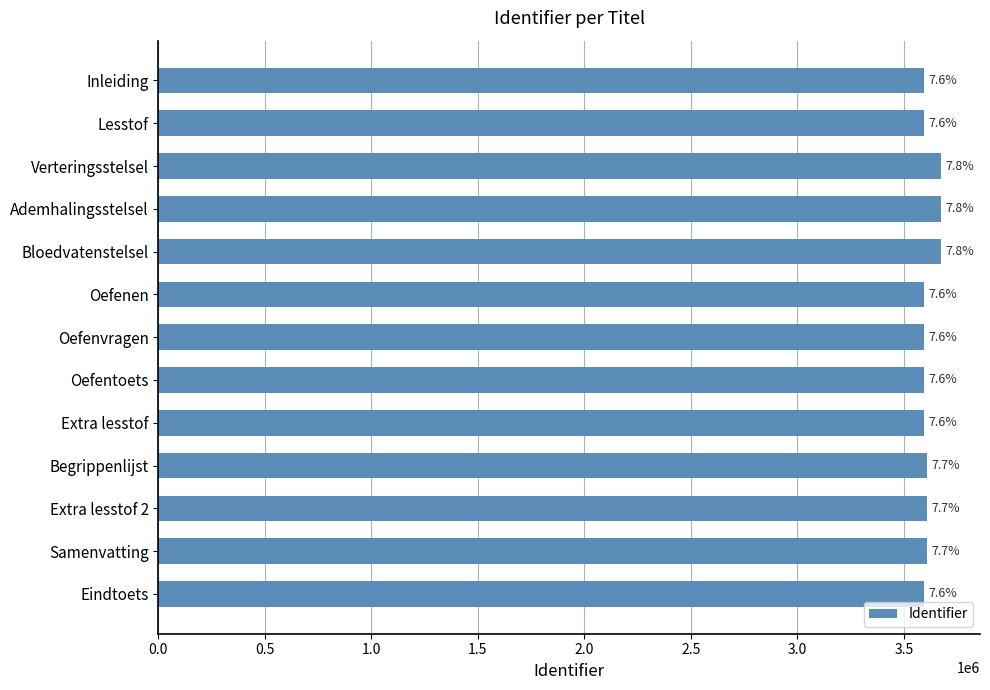

How many bars are there in total?

13